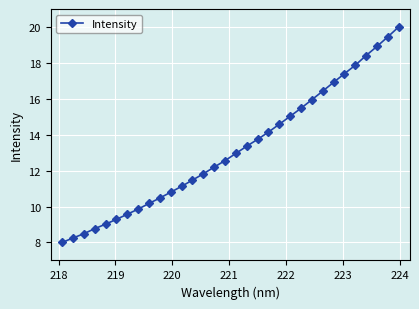

What is the greatest value displayed?

20.0